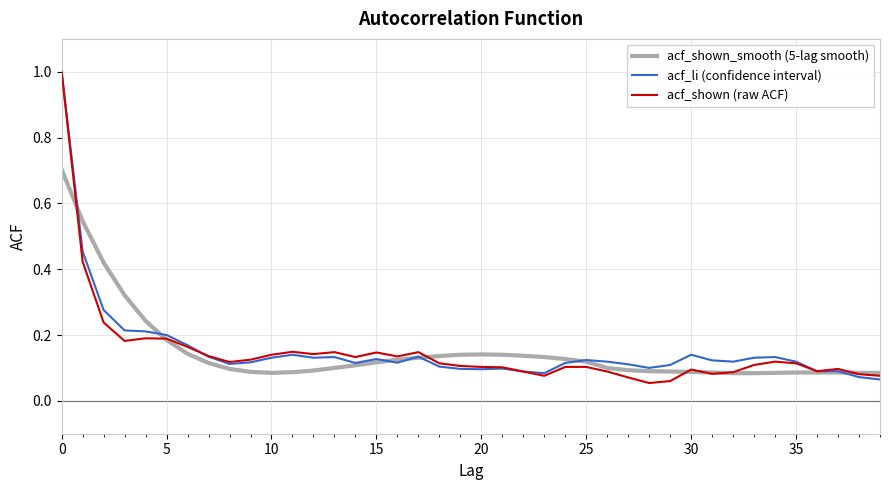

What is the maximum value for acf_shown (raw ACF)?

1.0